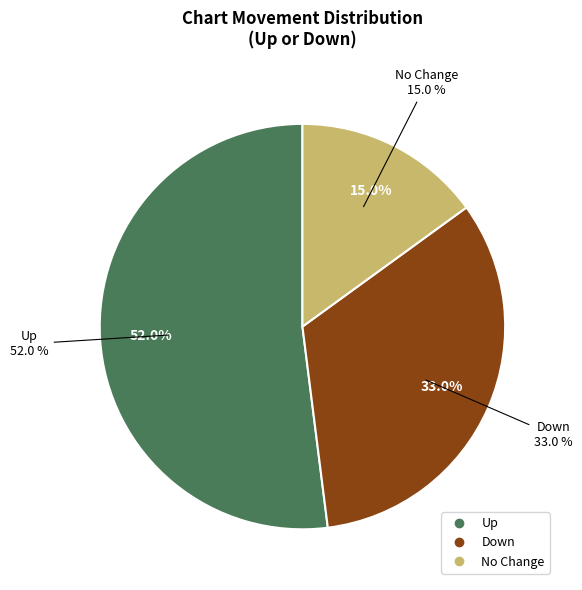

The up slice represents 52% of the pie. True or false?

True